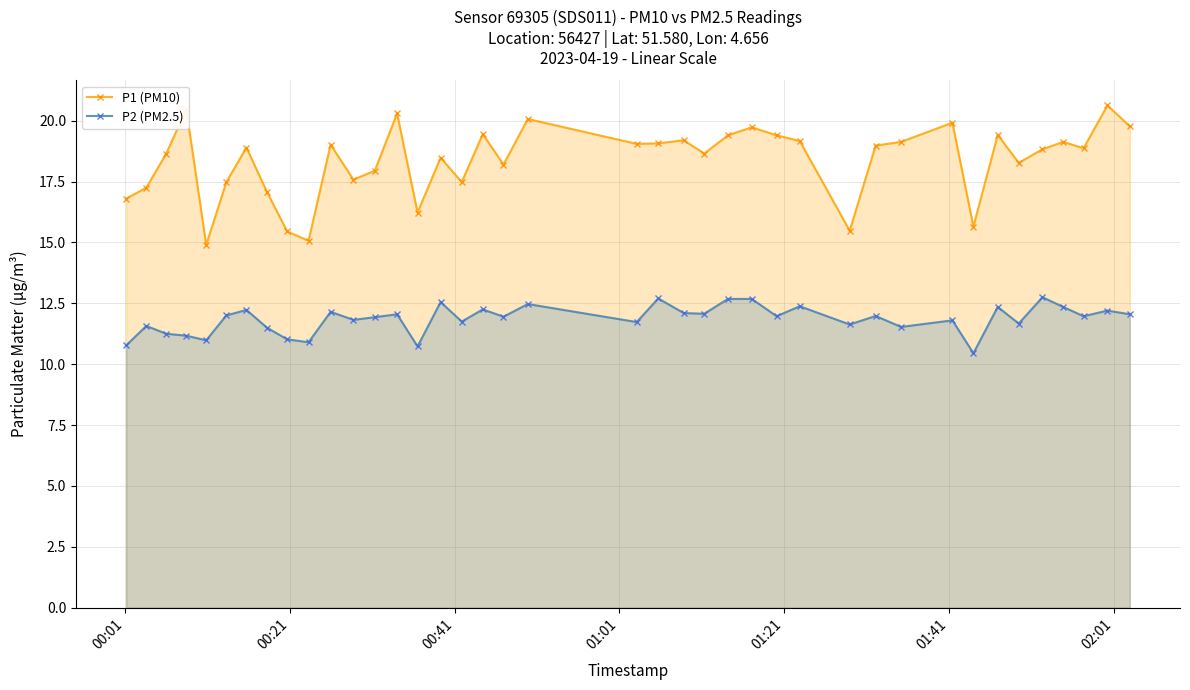

What is the value of the P1 (PM10) point at the 17th from the left?

17.5